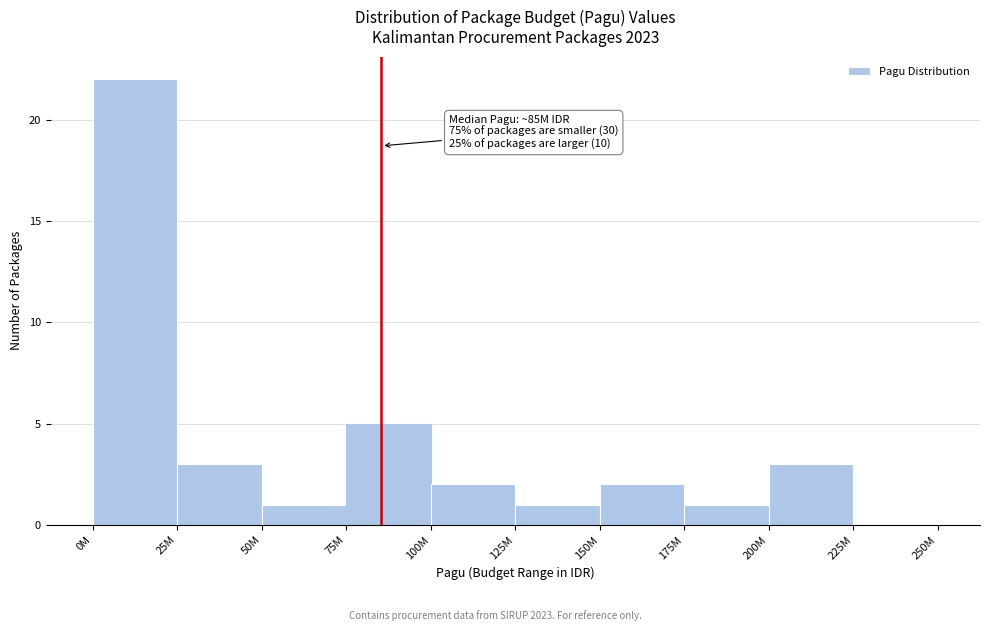

Reading right to left, extract all data points from this chart.

225M=0	200M=3	175M=1	150M=2	125M=1	100M=2	75M=5	50M=1	25M=3	0M=22